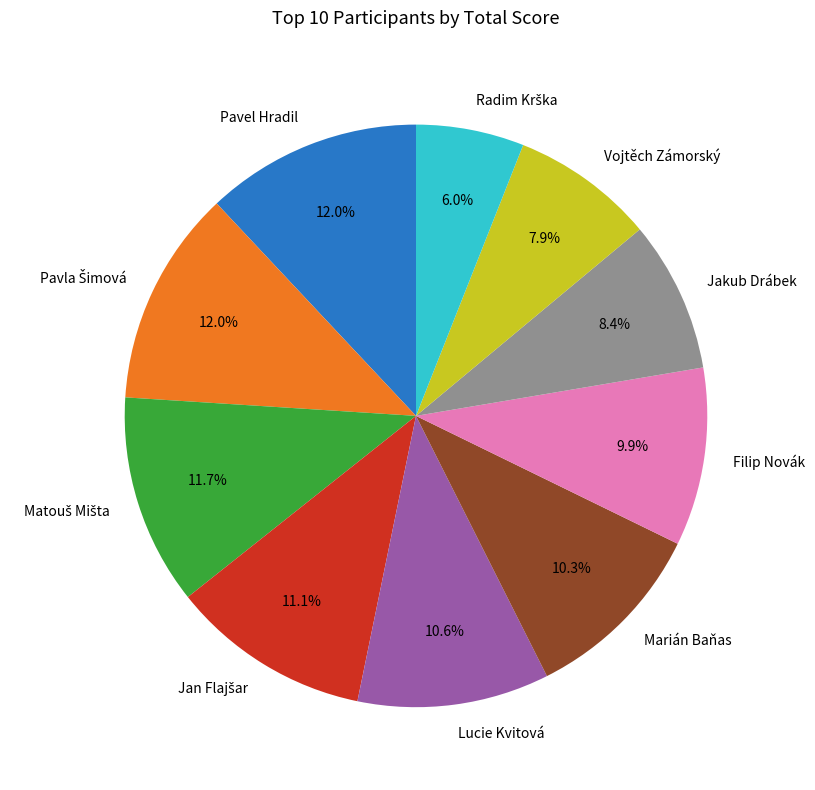

To the nearest percent, what portion does Lucie Kvitová represent?

11%